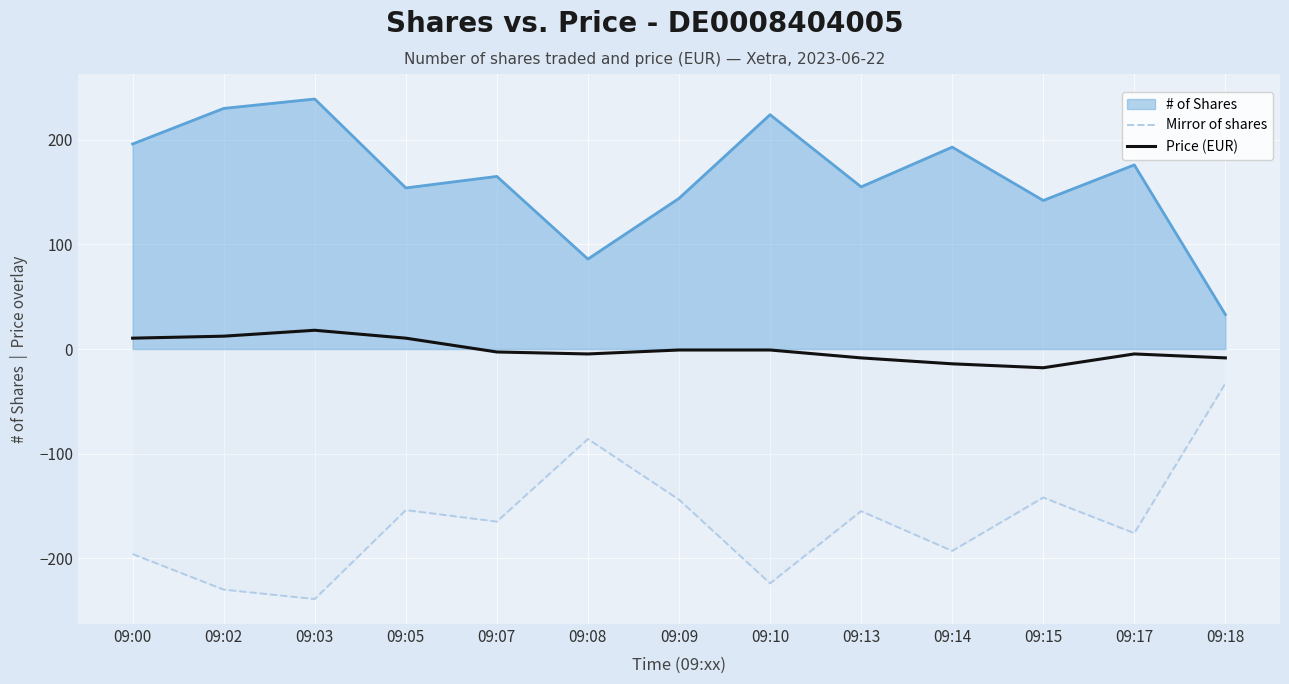

What is the value of the Mirror of shares point at the 10th from the left?

-193.0